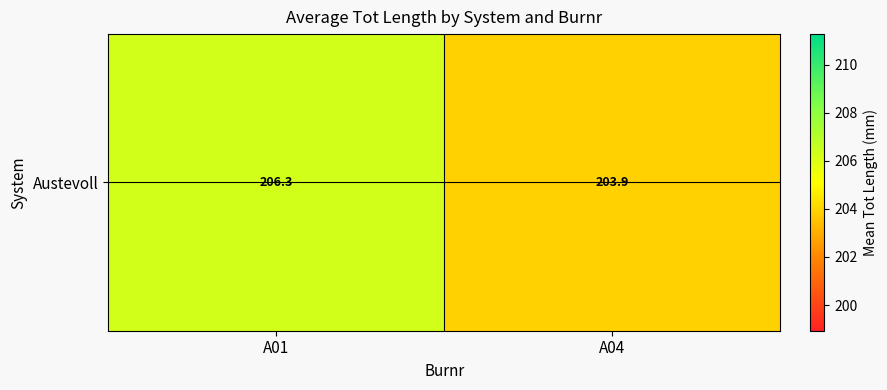

Which label corresponds to the largest value in the chart?

A01